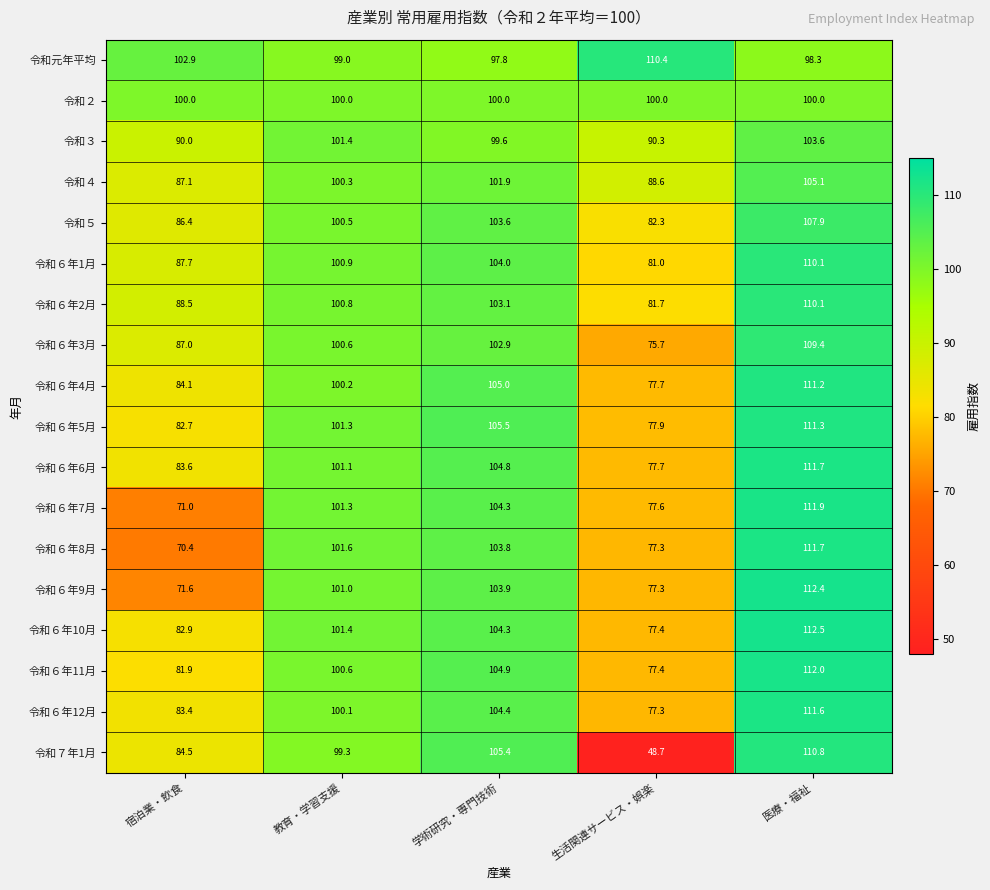

At how many categories does at least one series exceed 73?

5